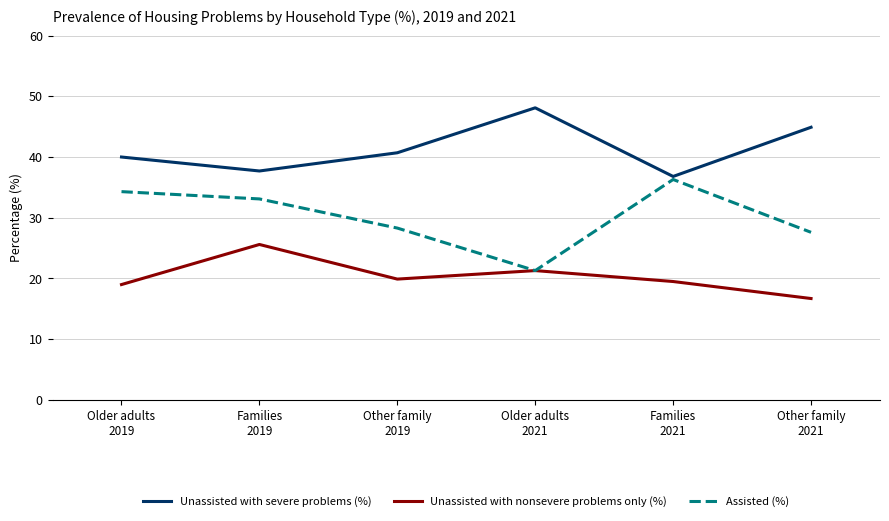

Which series has the widest spread of values?

Assisted (%)